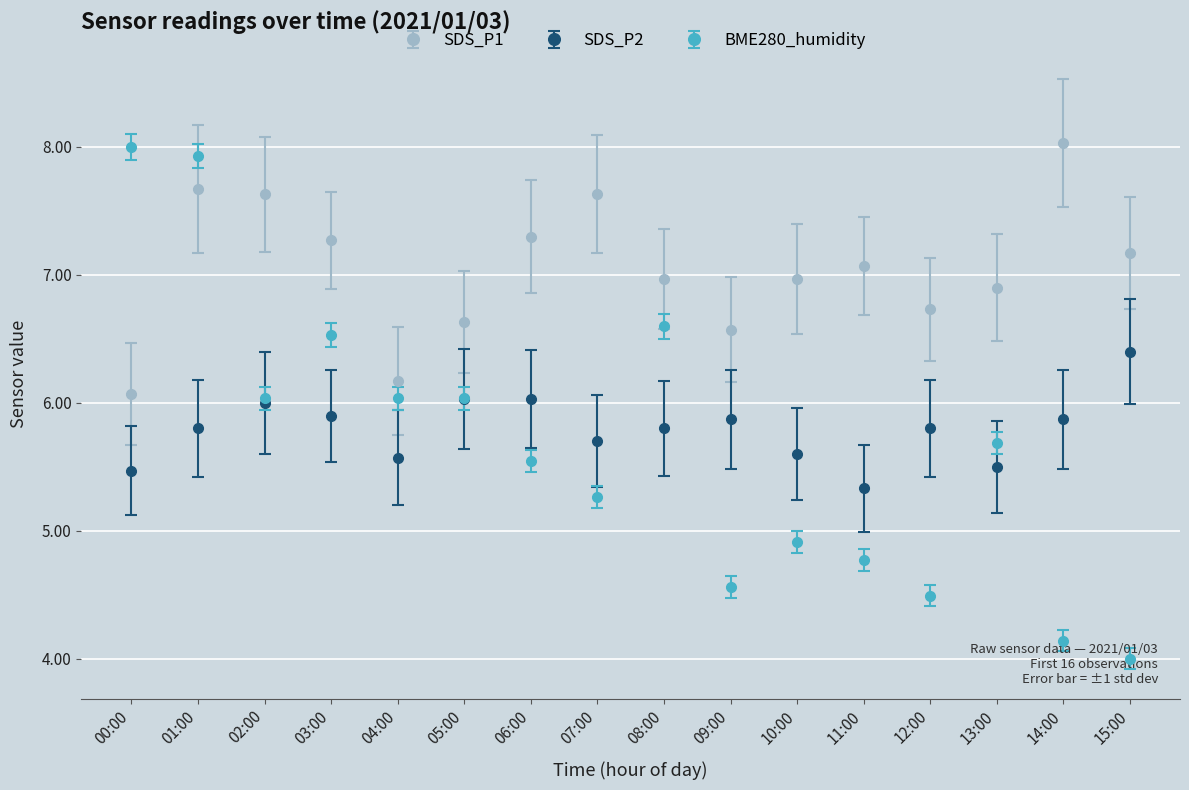

Reading left to right, extract all data points from this chart.

SDS_P1: 00:00=6.1	01:00=7.7	02:00=7.6	03:00=7.3	04:00=6.2	05:00=6.6	06:00=7.3	07:00=7.6	08:00=7.0	09:00=6.6	10:00=7.0	11:00=7.1	12:00=6.7	13:00=6.9	14:00=8.0	15:00=7.2
SDS_P2: 00:00=5.5	01:00=5.8	02:00=6.0	03:00=5.9	04:00=5.6	05:00=6.0	06:00=6.0	07:00=5.7	08:00=5.8	09:00=5.9	10:00=5.6	11:00=5.3	12:00=5.8	13:00=5.5	14:00=5.9	15:00=6.4
BME280_humidity: 00:00=8.0	01:00=7.9	02:00=6.0	03:00=6.5	04:00=6.0	05:00=6.0	06:00=5.5	07:00=5.3	08:00=6.6	09:00=4.6	10:00=4.9	11:00=4.8	12:00=4.5	13:00=5.7	14:00=4.1	15:00=4.0